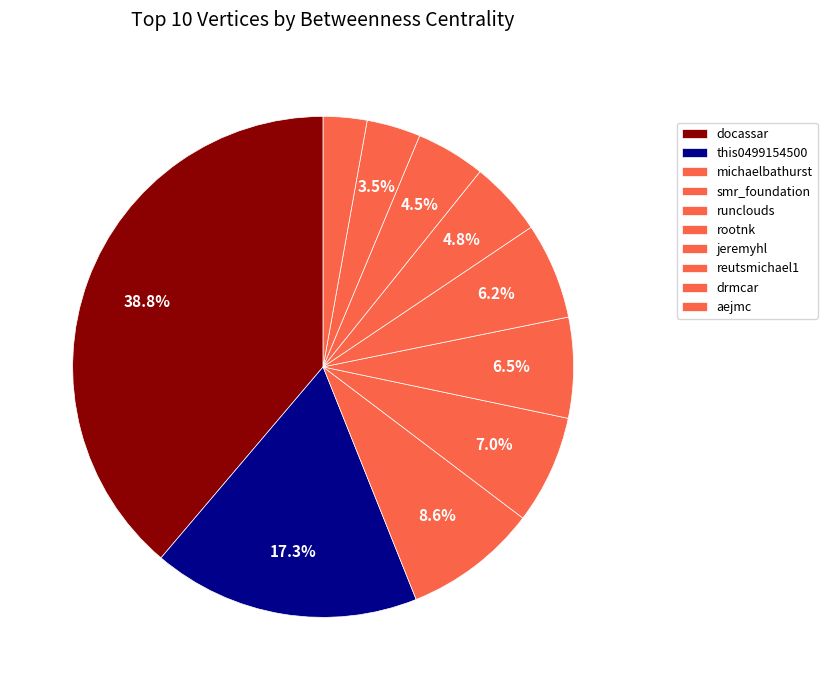

To the nearest percent, what is the combined percentage of smr_foundation and michaelbathurst?

16%